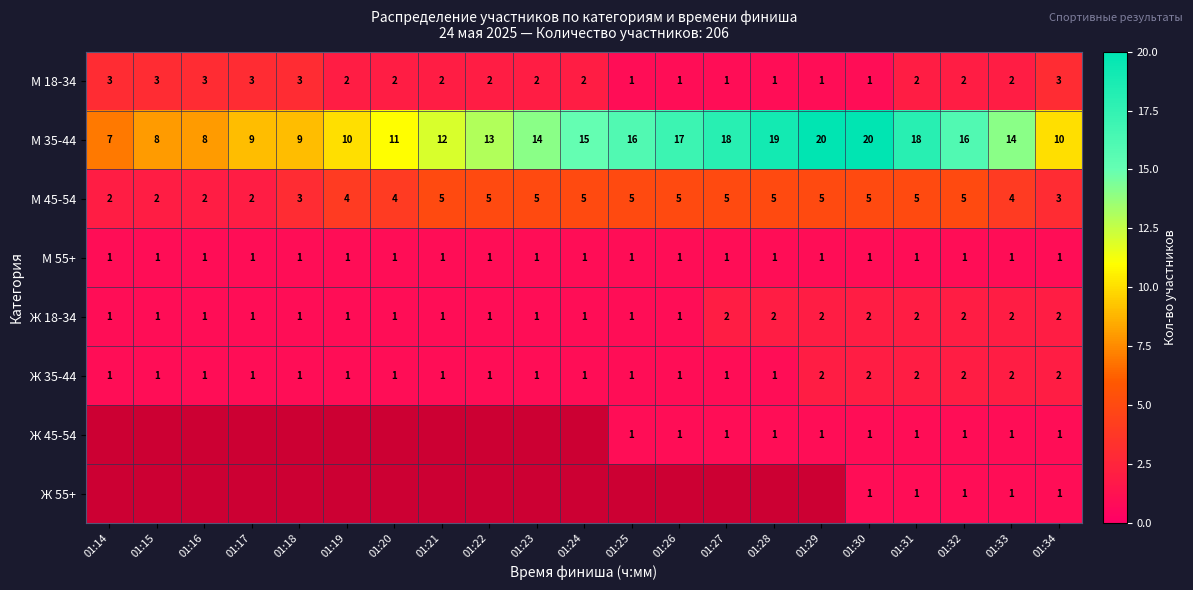

At which label does М 35-44 reach its minimum?

01:14